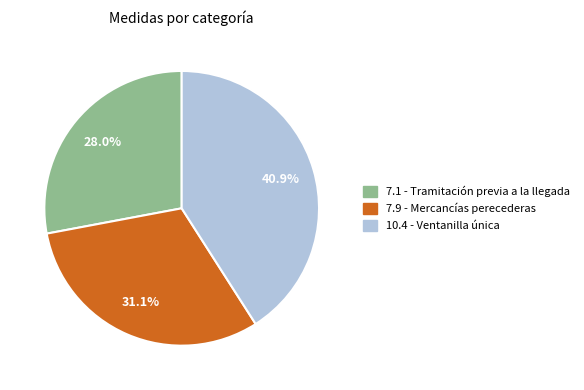

The 10.4 - Ventanilla única slice represents 41% of the pie. True or false?

True